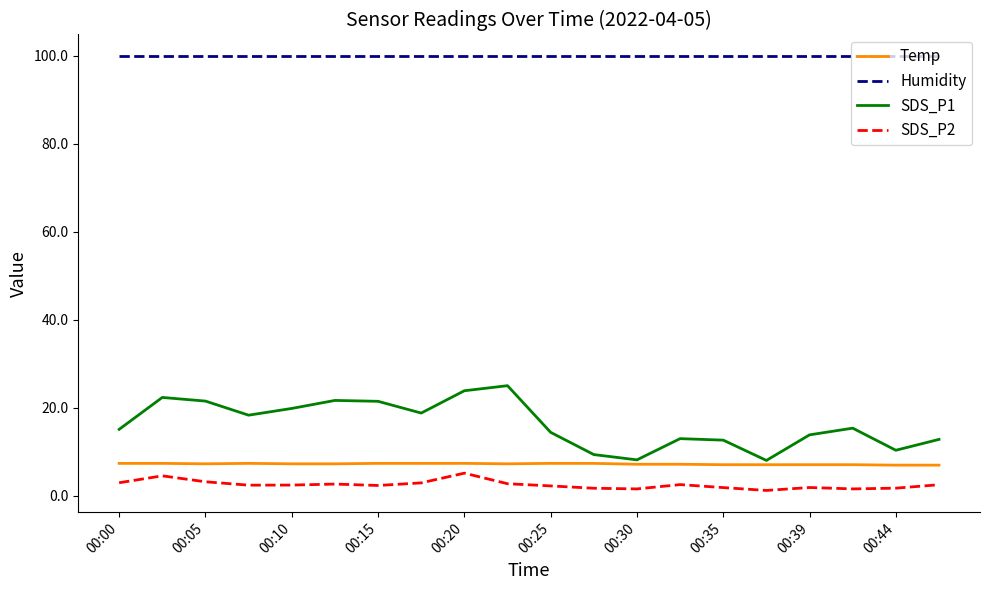

Which series has the widest spread of values?

SDS_P1